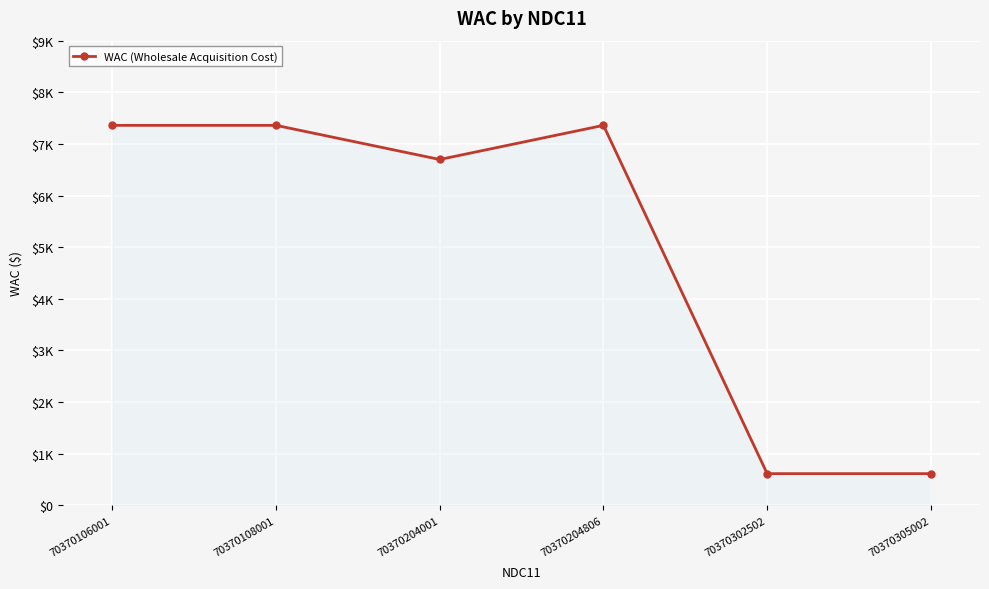

Does the chart have visible grid lines?

Yes